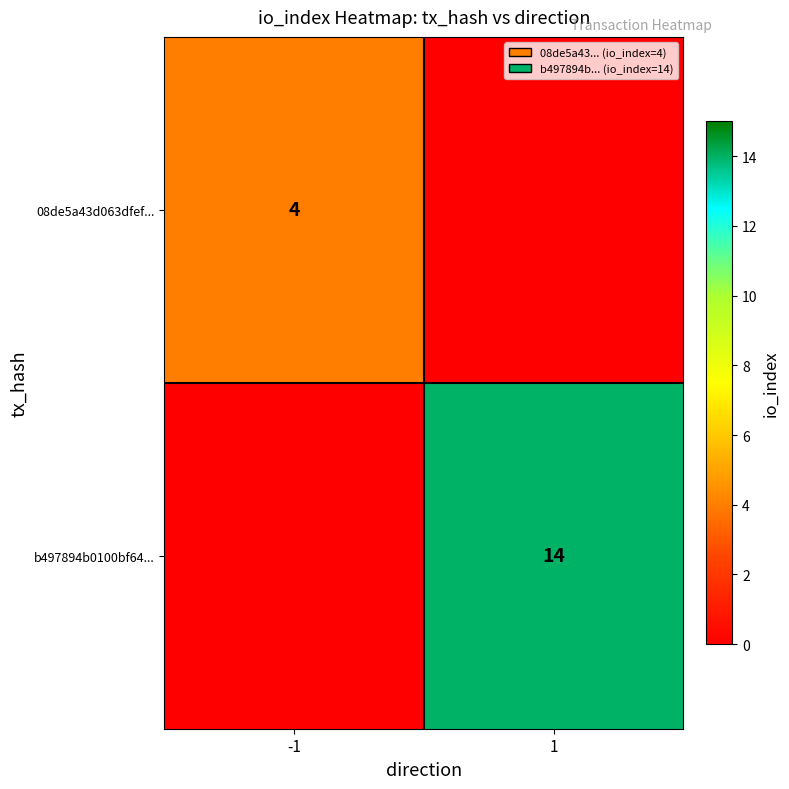

Is the value of b497894b0100bf64... at 1 greater than the value of 08de5a43d063dfef... at -1?

Yes